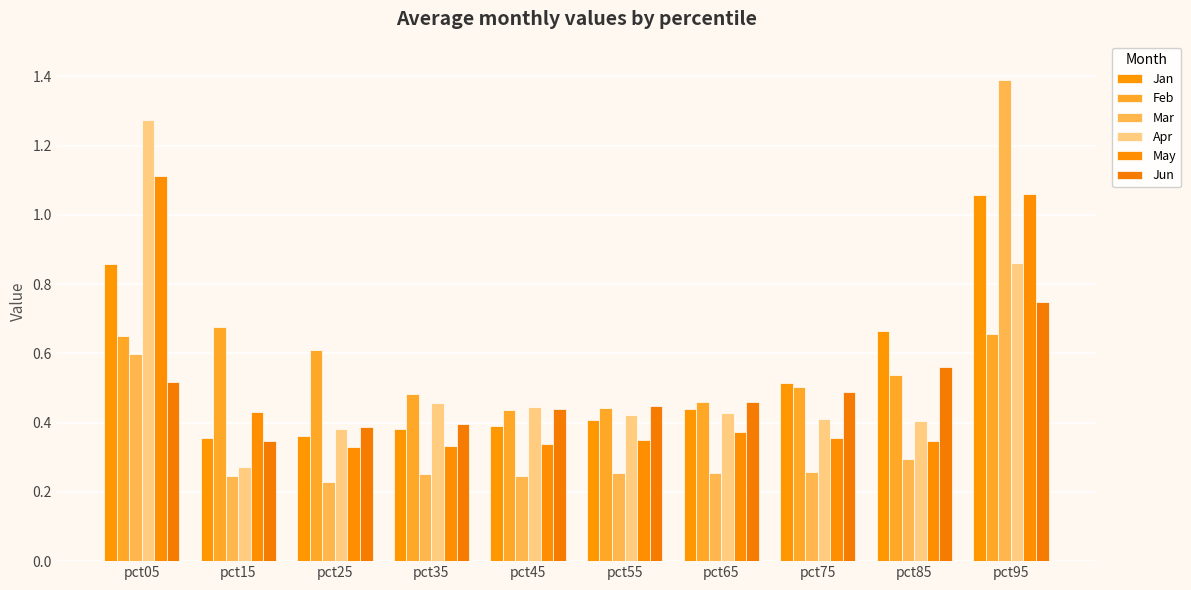

At how many categories does at least one series exceed 1?

2